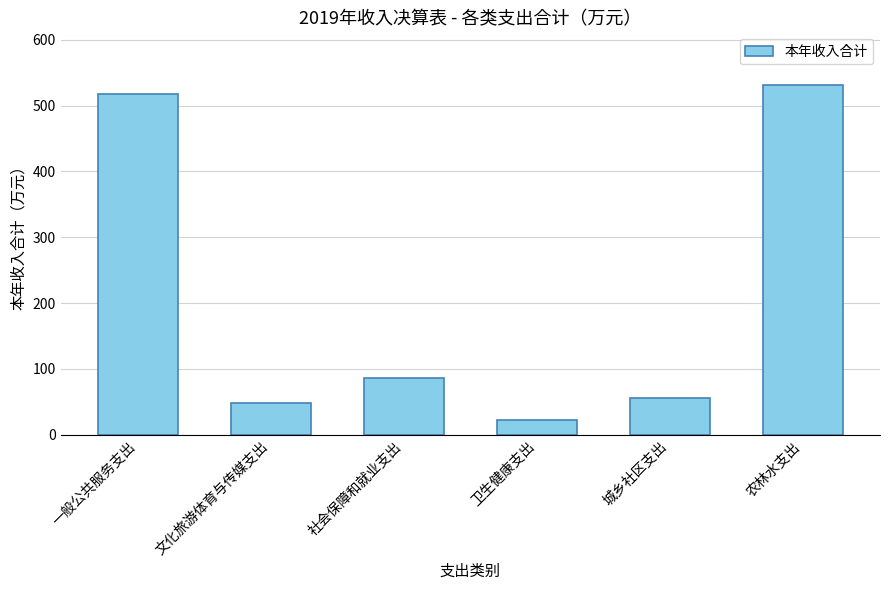

Reading right to left, extract all data points from this chart.

531.5	56.0	22.8	85.8	48.9	517.8